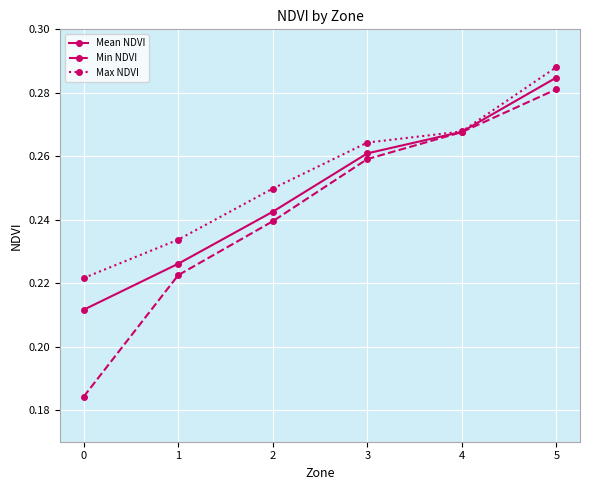

Is this an area chart (filled region under the line)?

No